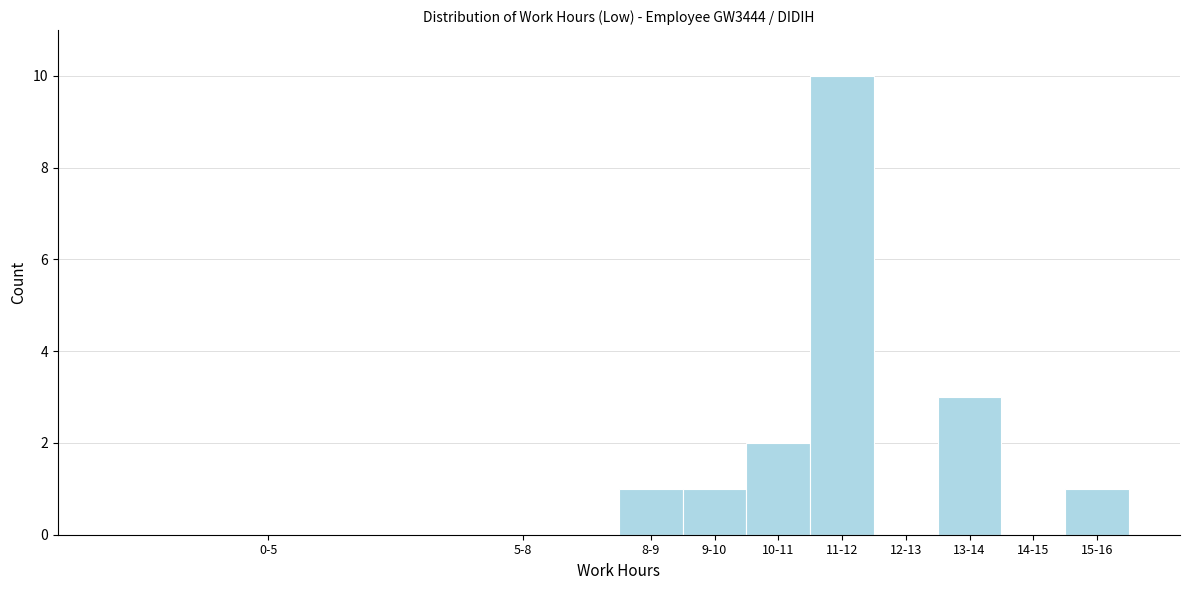

Reading right to left, extract all data points from this chart.

15-16=1	14-15=0	13-14=3	12-13=0	11-12=10	10-11=2	9-10=1	8-9=1	5-8=0	0-5=0